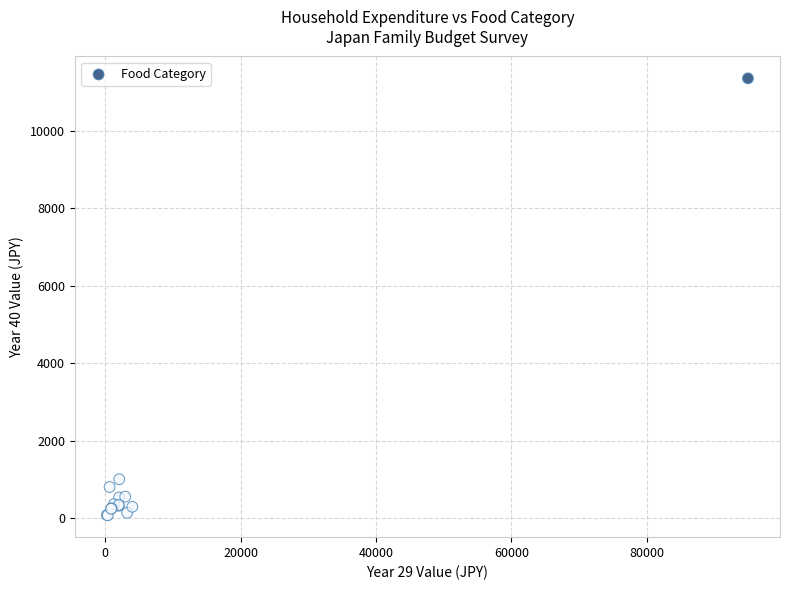

What Y value in the scatter plot is closest to 5714?

999.8